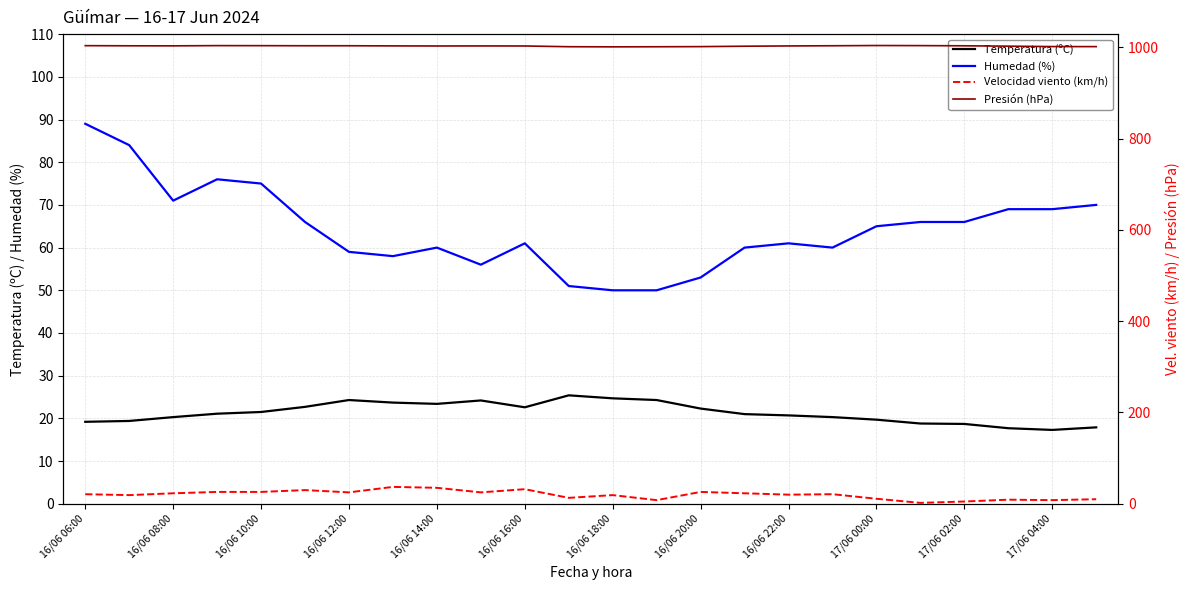

At which category is the sum across all series the highest?

16/06 06:00